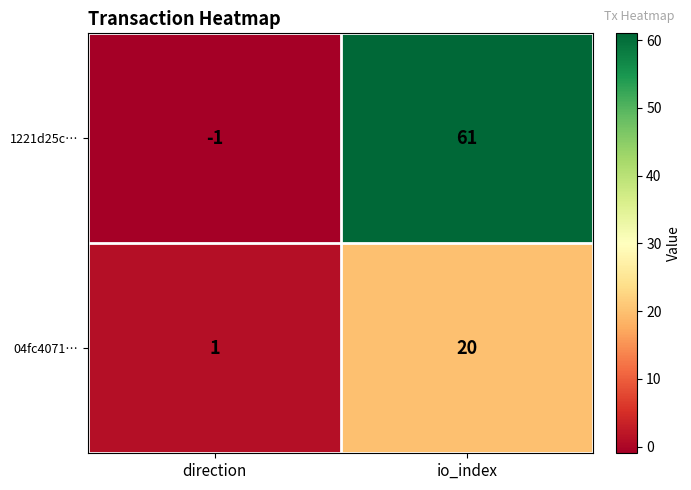

Reading left to right, list all the values displayed in this chart.

1221d25c…: direction=-1	io_index=61
04fc4071…: direction=1	io_index=20